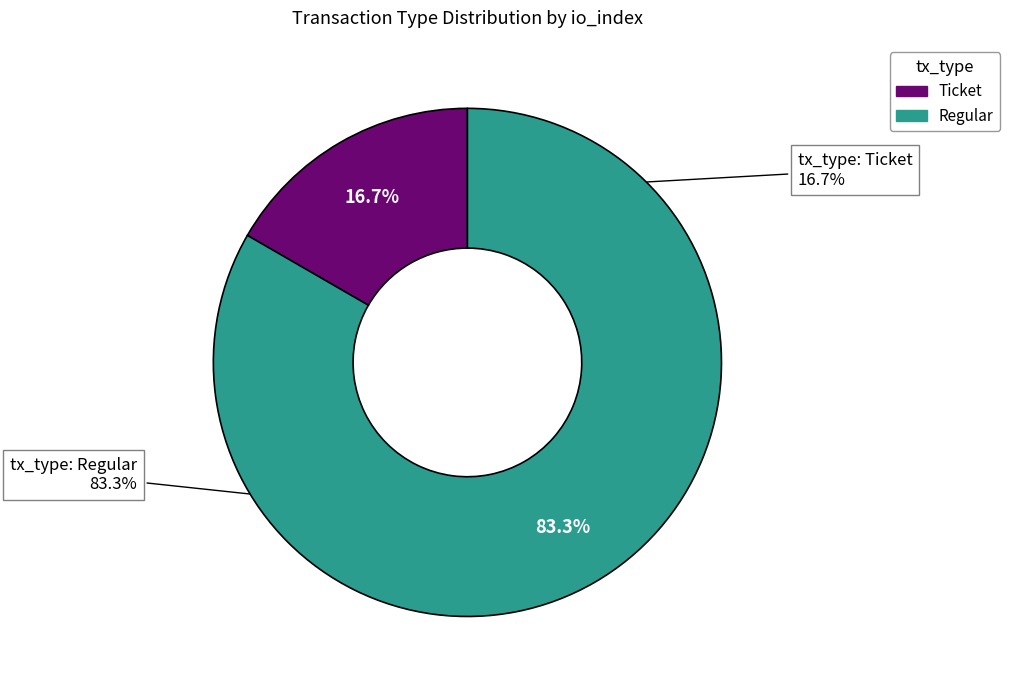

Count the number of slices in the pie.

2